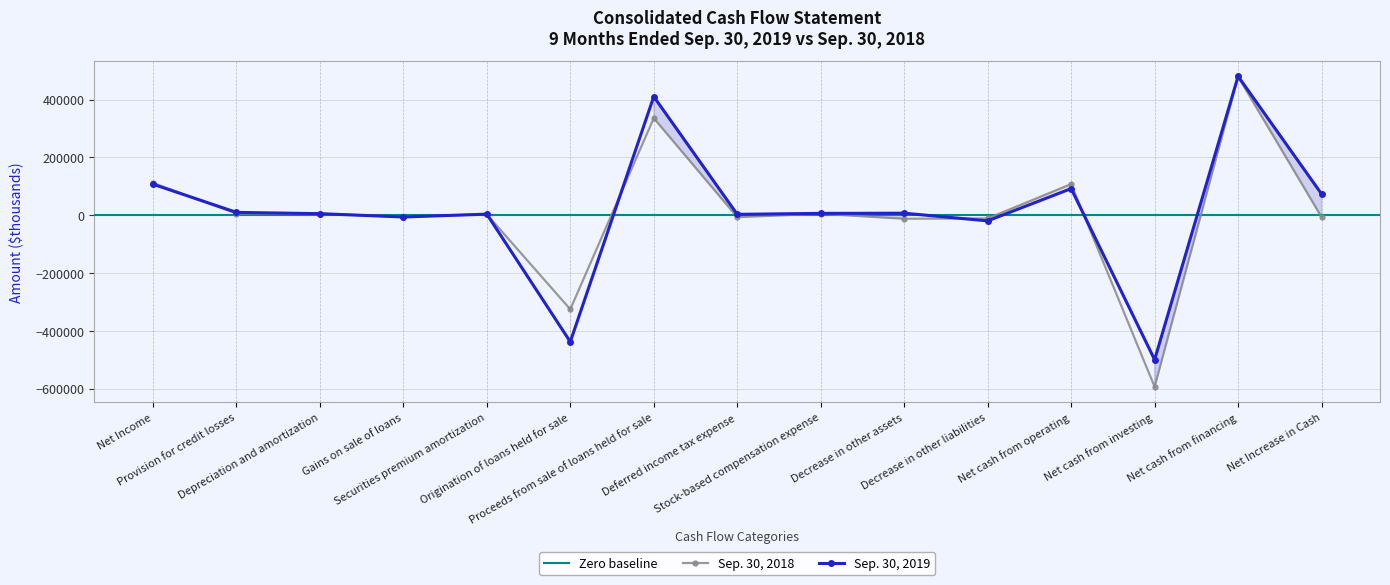

What is the label of the 1st point from the right?

Net Increase in Cash